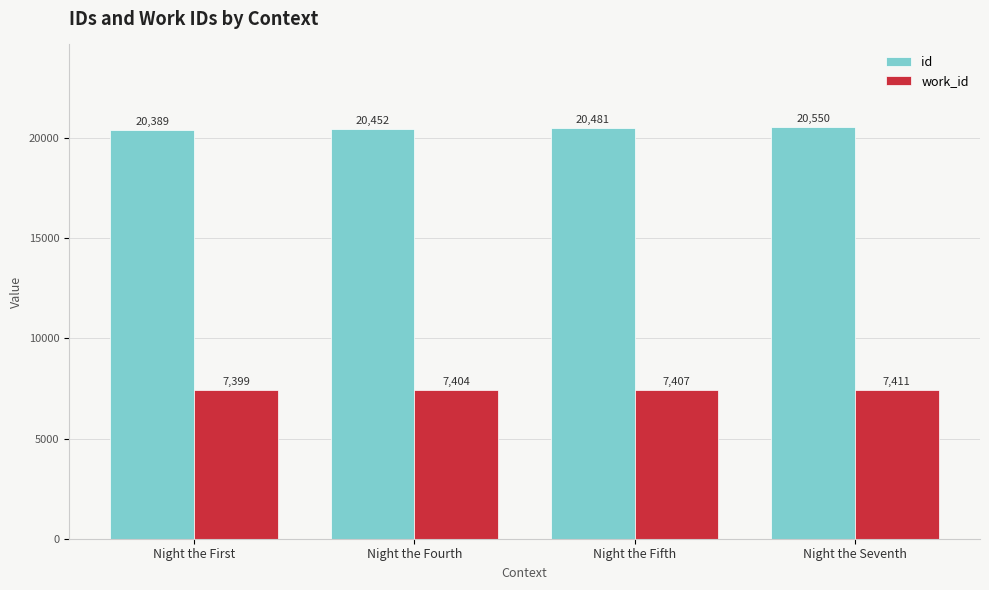

How many bars are there in each group?

2